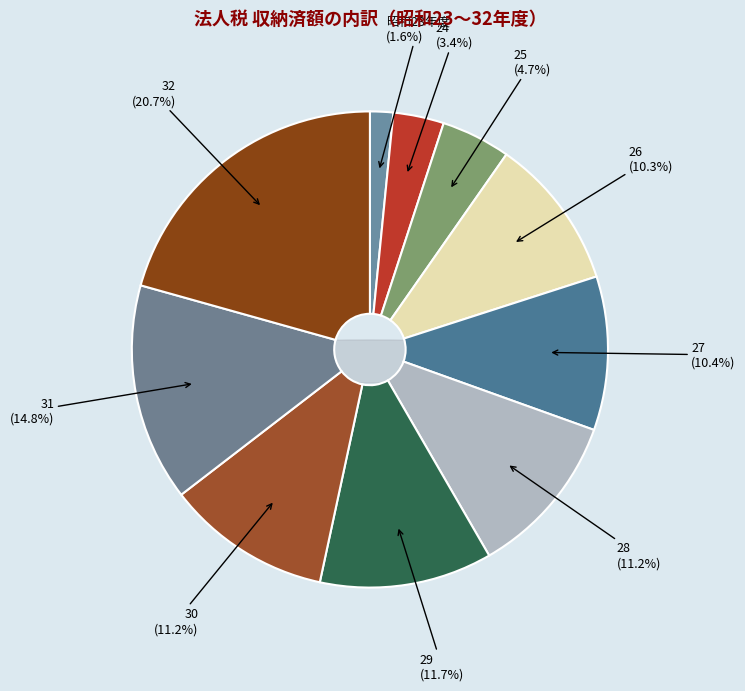

To the nearest percent, what percentage of the pie is 28?

11%